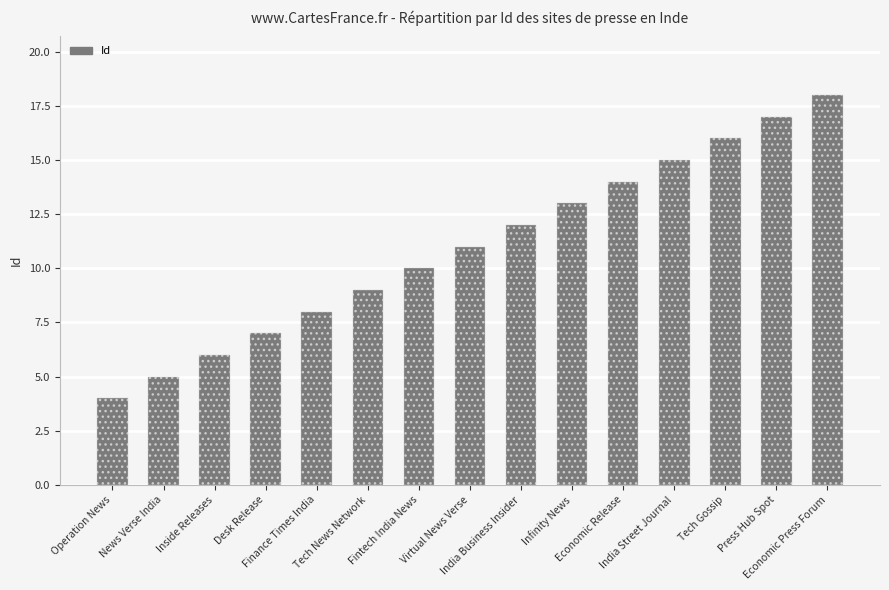

What is the label of the 8th bar from the left?

Virtual News Verse